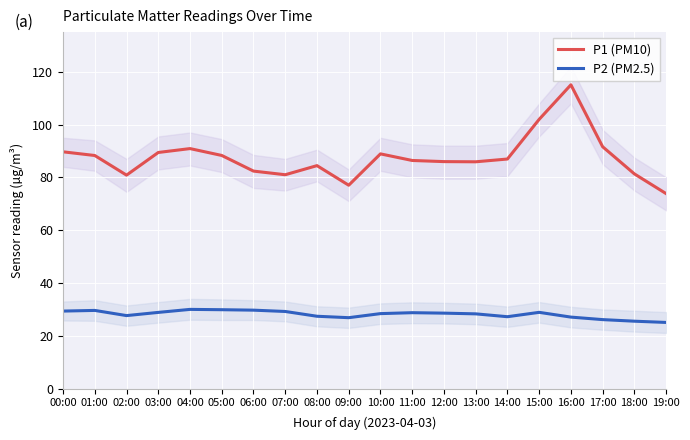

What value does the P1 (PM10) series have at 18:00?

81.3